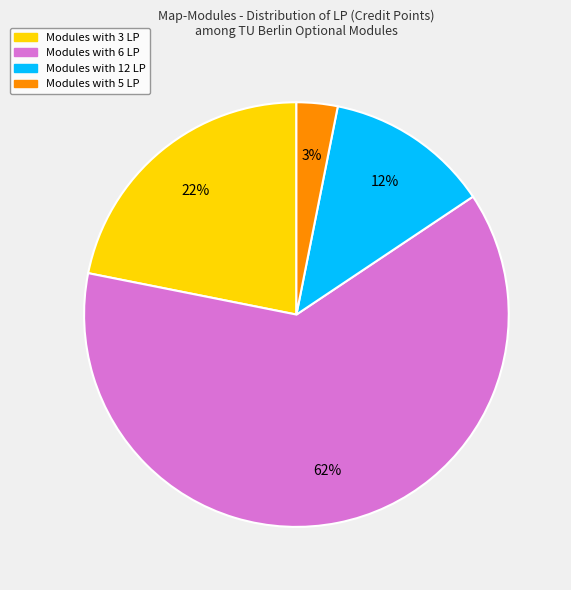

Is there a majority slice in this chart?

Yes